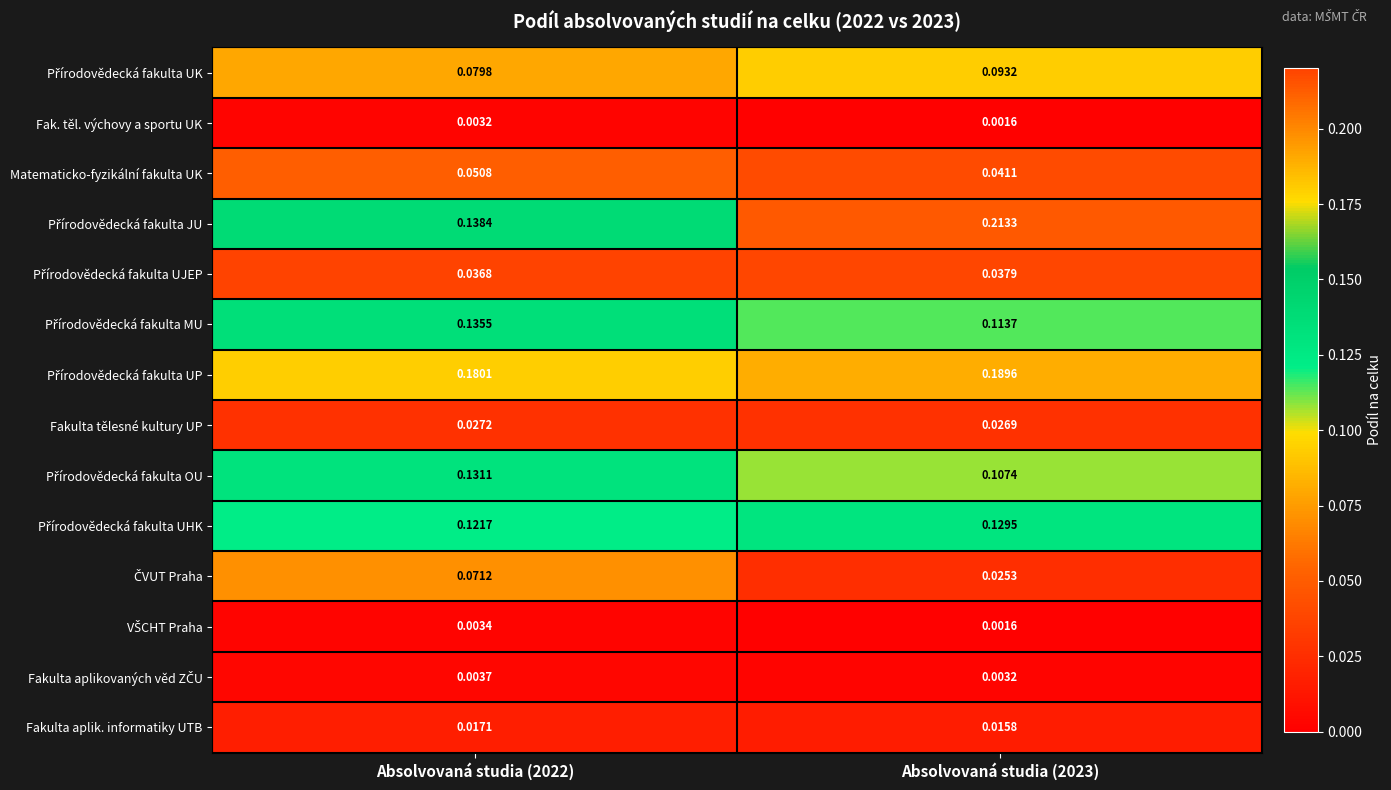

Which series has the largest total across all categories?

Přírodovědecká fakulta UP